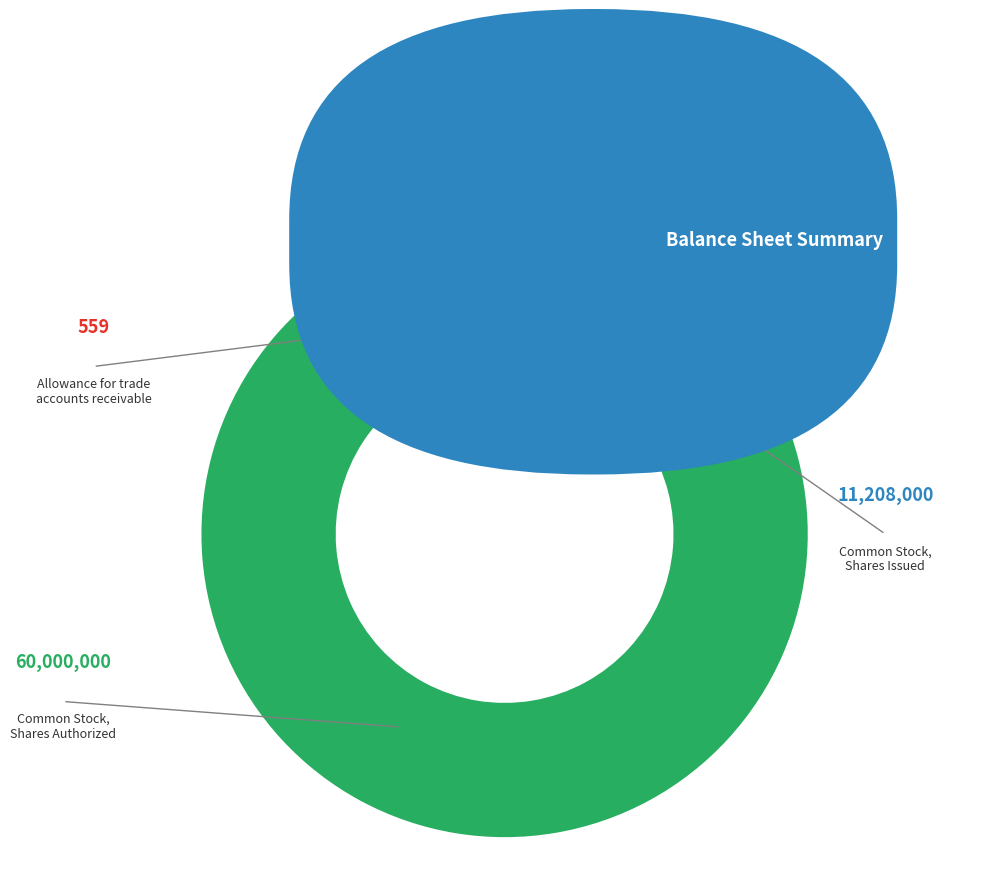

Is there any slice that represents more than half of the pie?

Yes